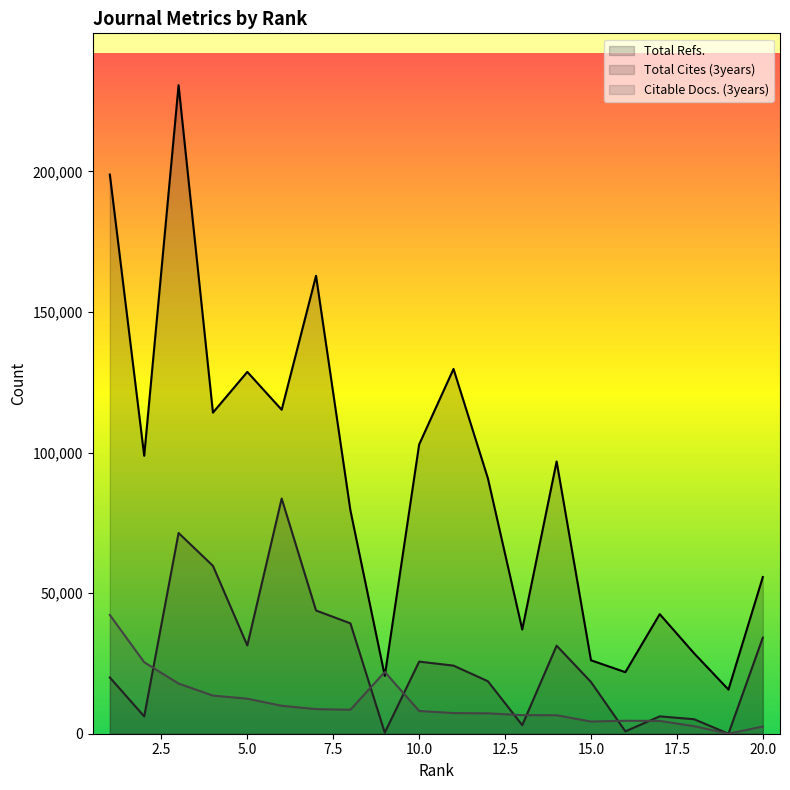

Does the chart have visible grid lines?

No